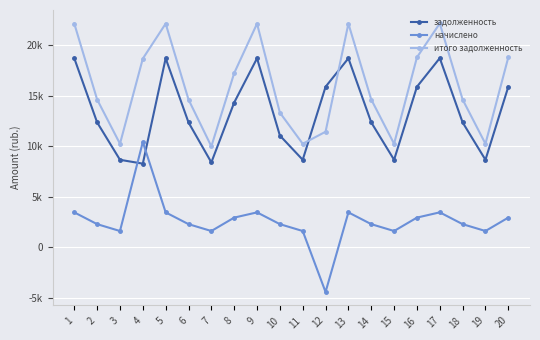

Rank the series by their average value, from highest to lowest.

итого задолженность, задолженность, начислено